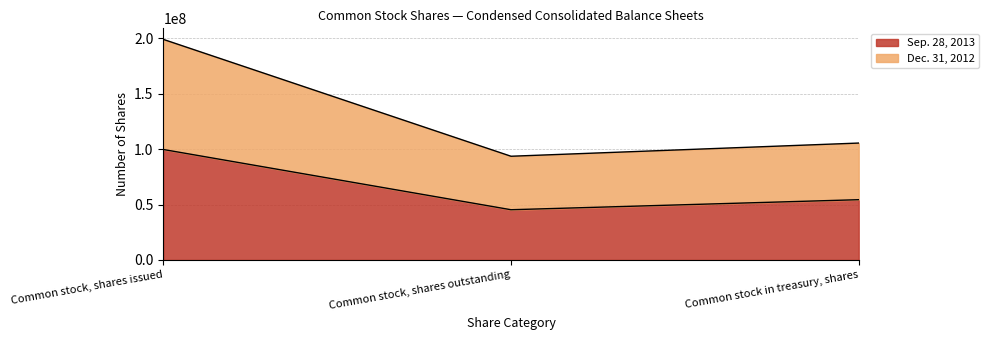

What is the difference between the highest and lowest values at Common stock, shares outstanding?

48303707